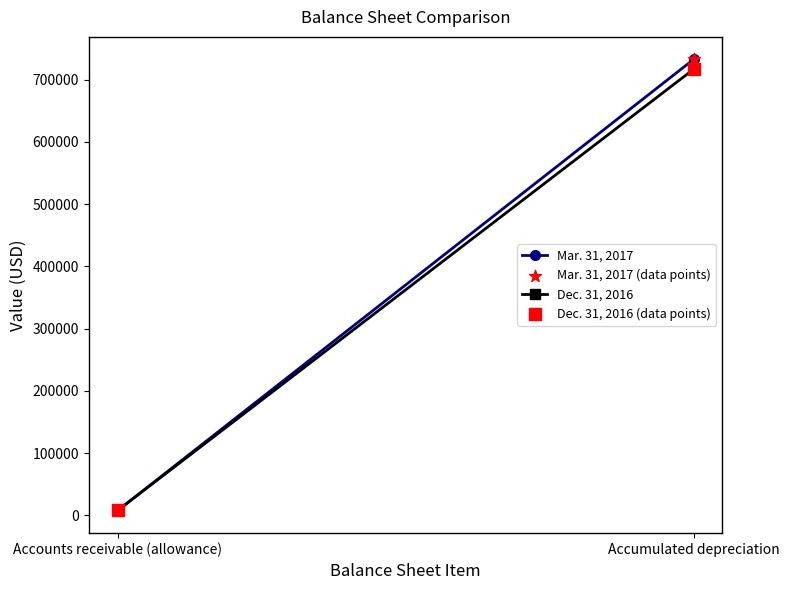

Which series reaches the maximum Y coordinate?

Mar. 31, 2017